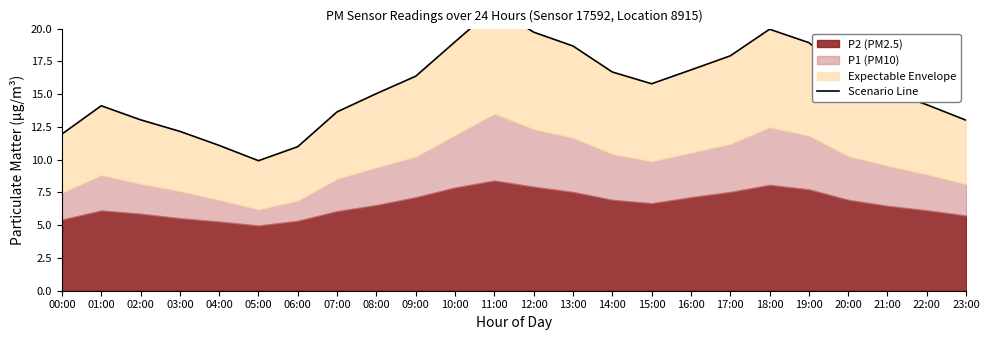

Which label corresponds to the smallest value in the chart?

05:00